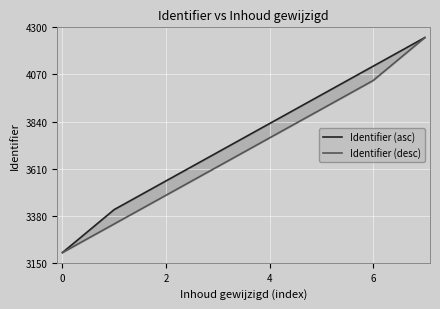

At how many categories does at least one series exceed 4187?

1